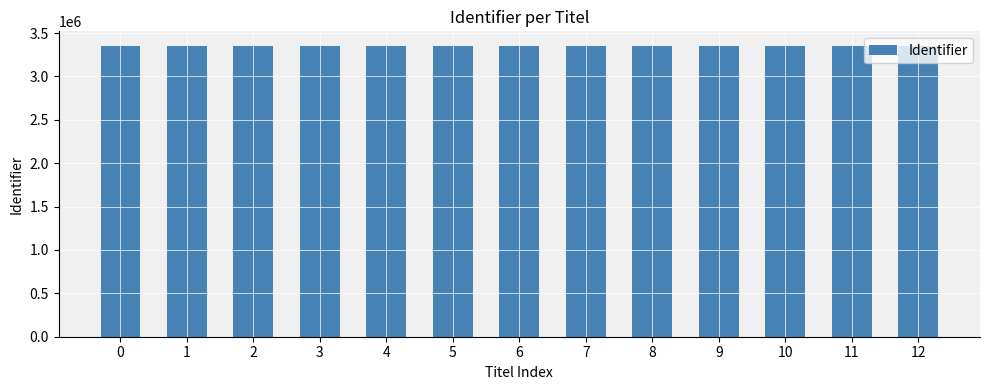

What is the change in value from 4 to 5?

+2